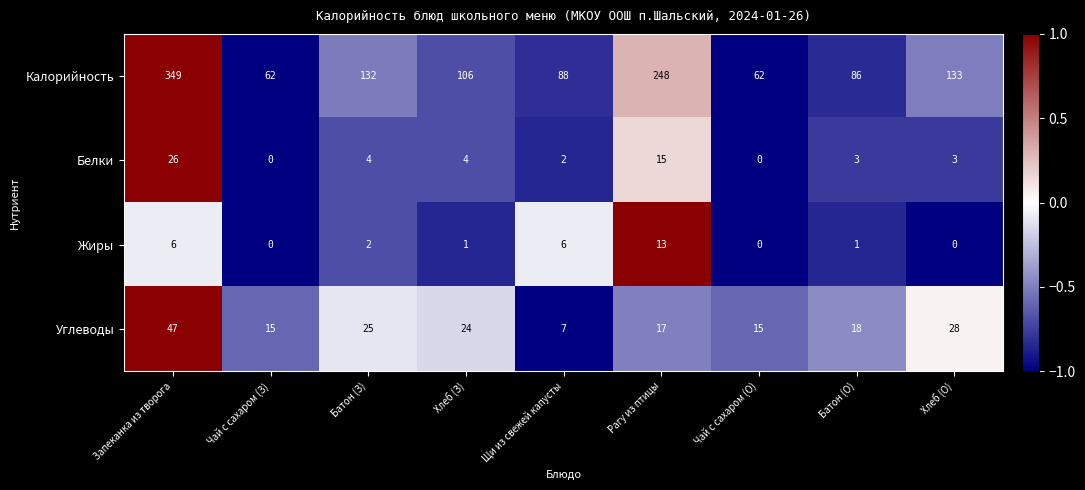

How many series are shown in this chart?

4